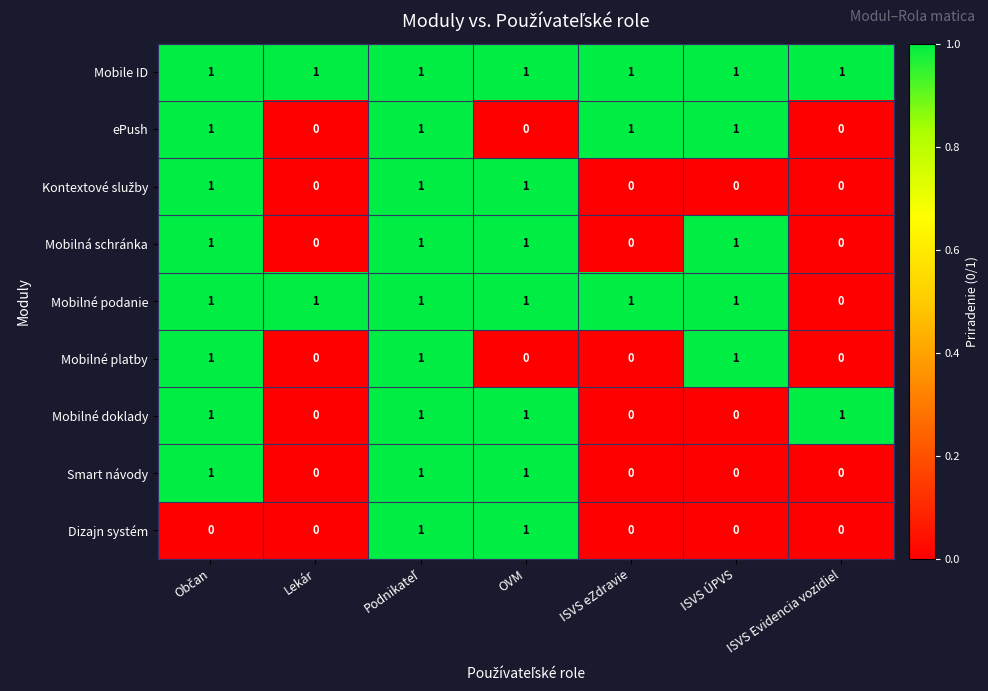

How many Dizajn systém values are between 0 and 1?

7